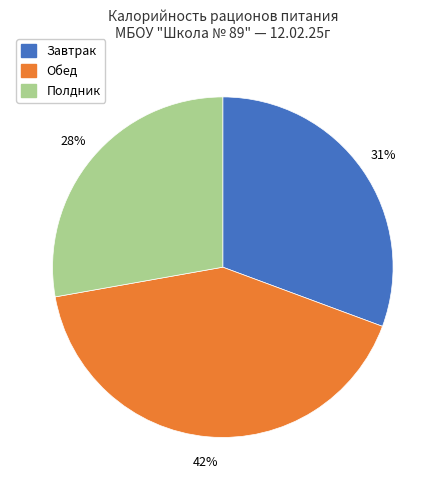

What percentage is the Обед slice, to the nearest percent?

42%